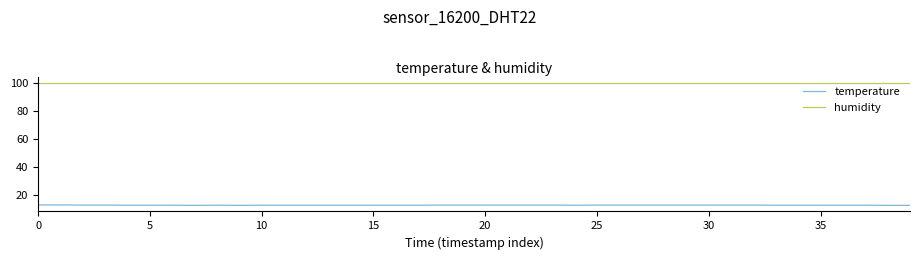

Which series has the widest spread of values?

temperature